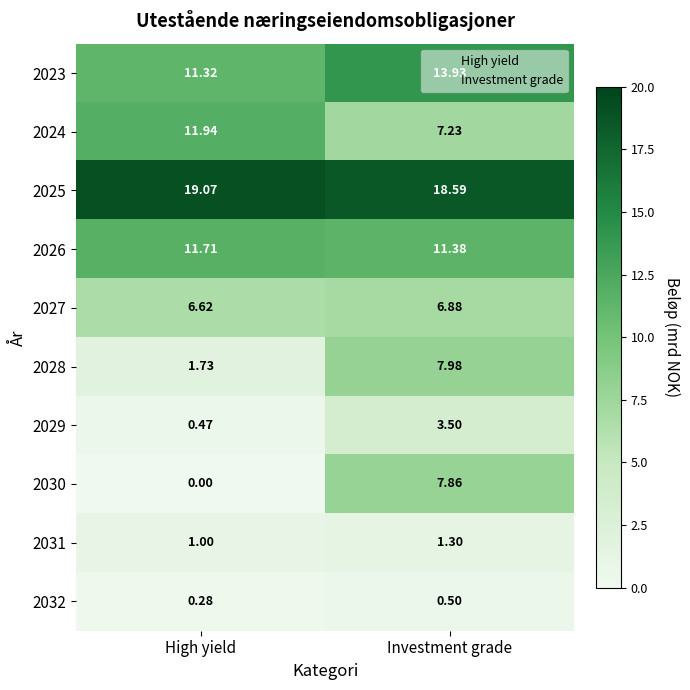

At which label does 2027 reach its minimum?

High yield